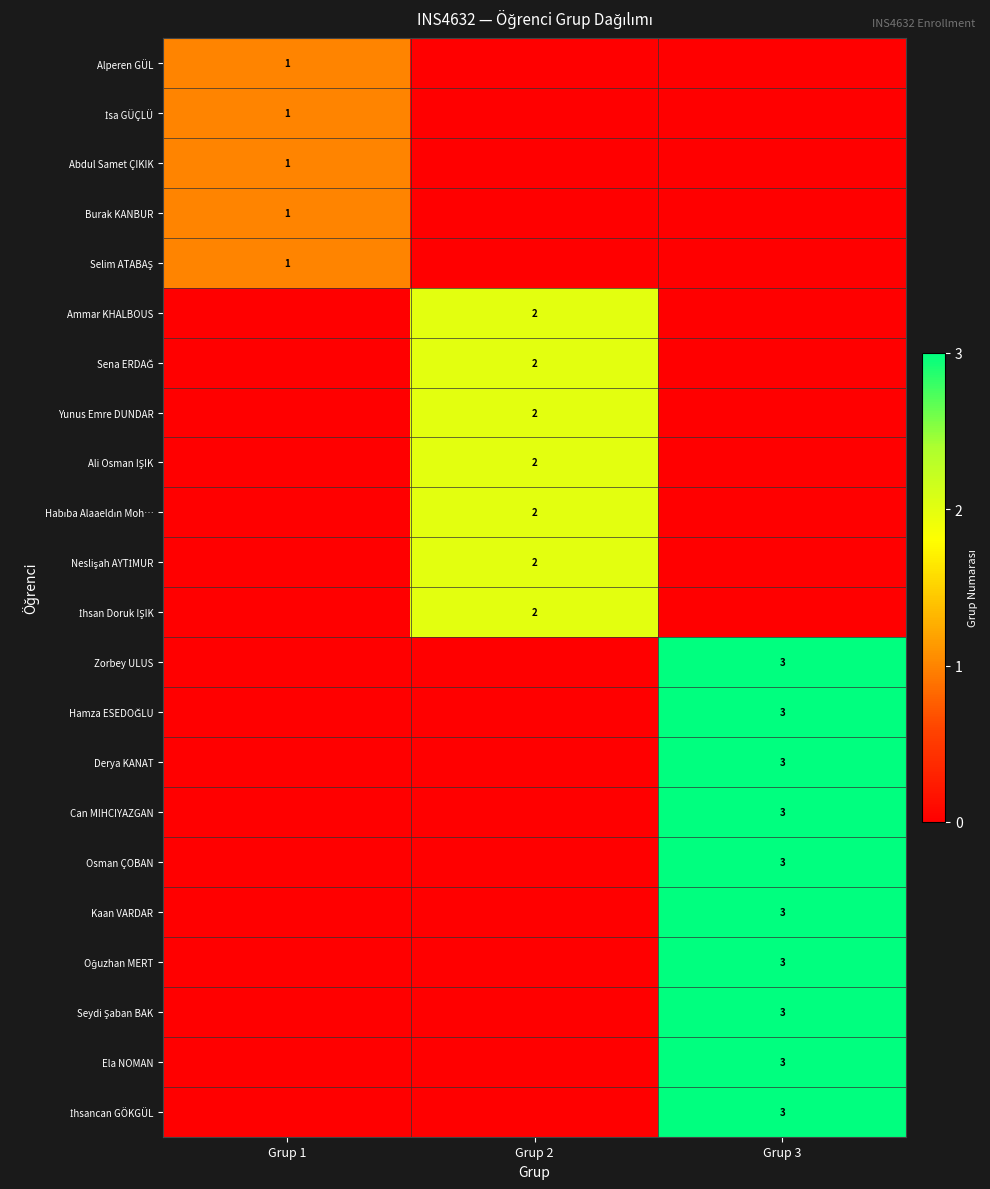

The Alperen GÜL series shows 2 at Grup 1. True or false?

False